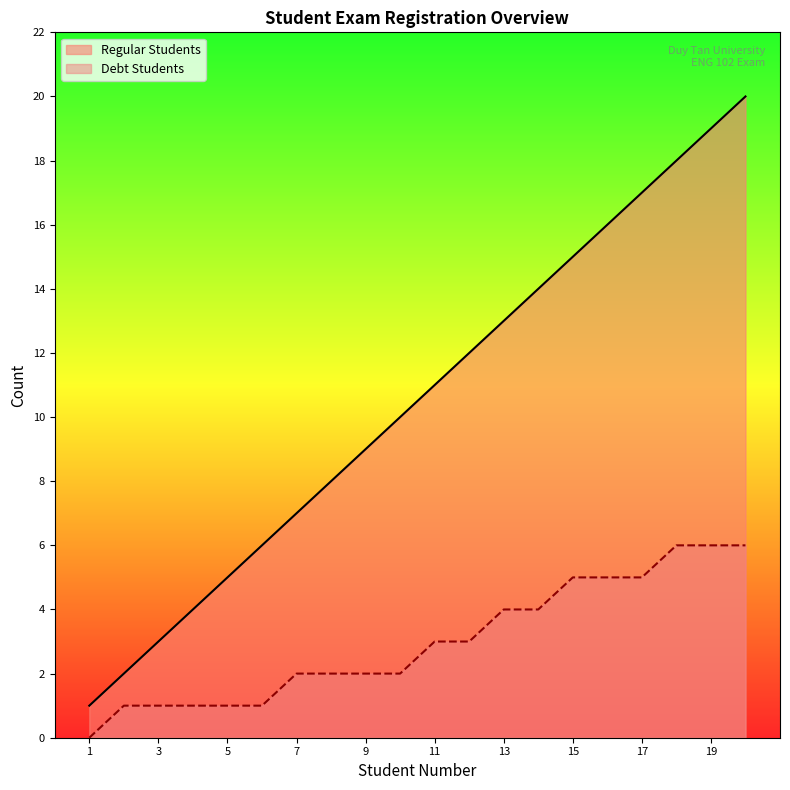

Reading right to left, extract all data points from this chart.

Regular Students: 20	19	18	17	16	15	14	13	12	11	10	9	8	7	6	5	4	3	2	1
Debt Students: 6	6	6	5	5	5	4	4	3	3	2	2	2	2	1	1	1	1	1	0